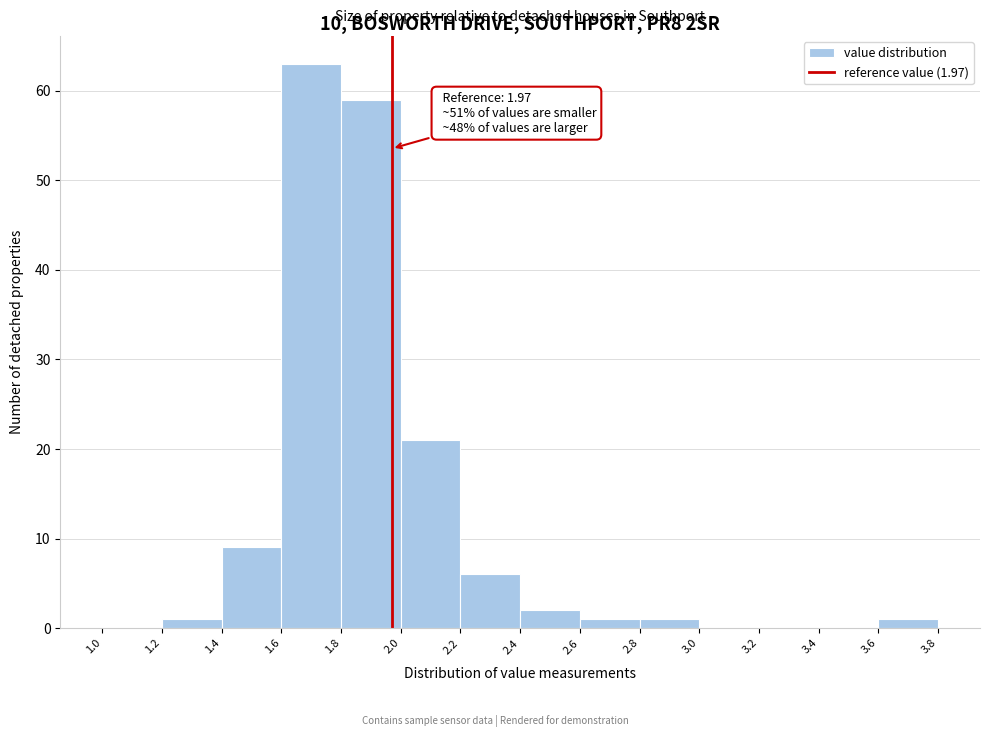

Over which range of the x-axis is the bar tallest?

1.6 to 1.8